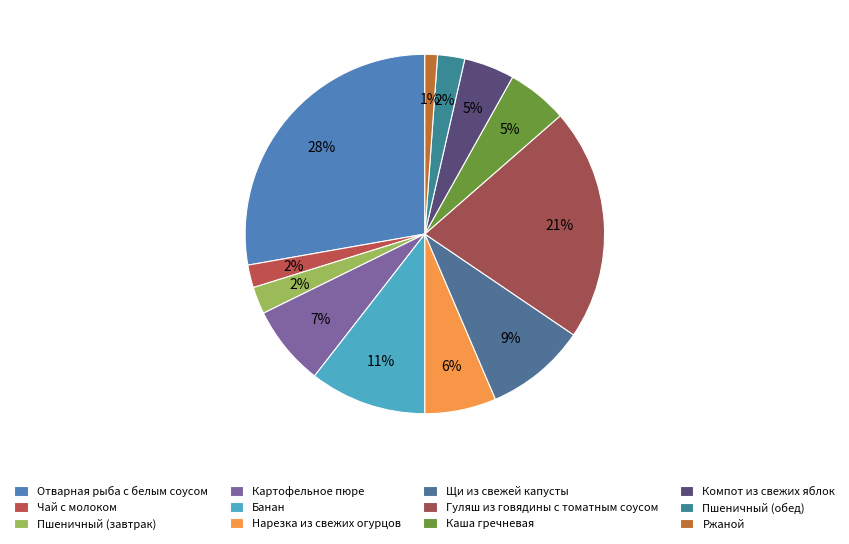

How many slices are in this pie chart?

12